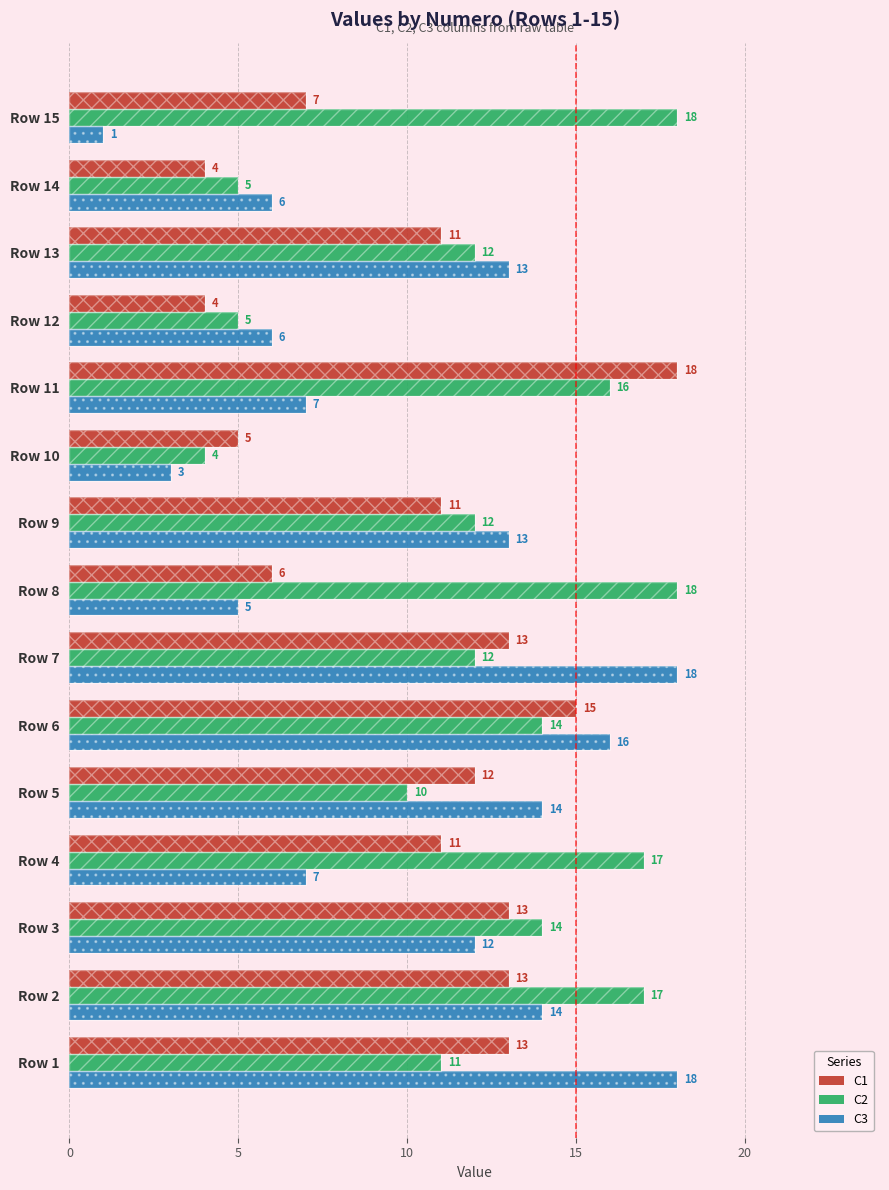

How many bars are there in total?

45